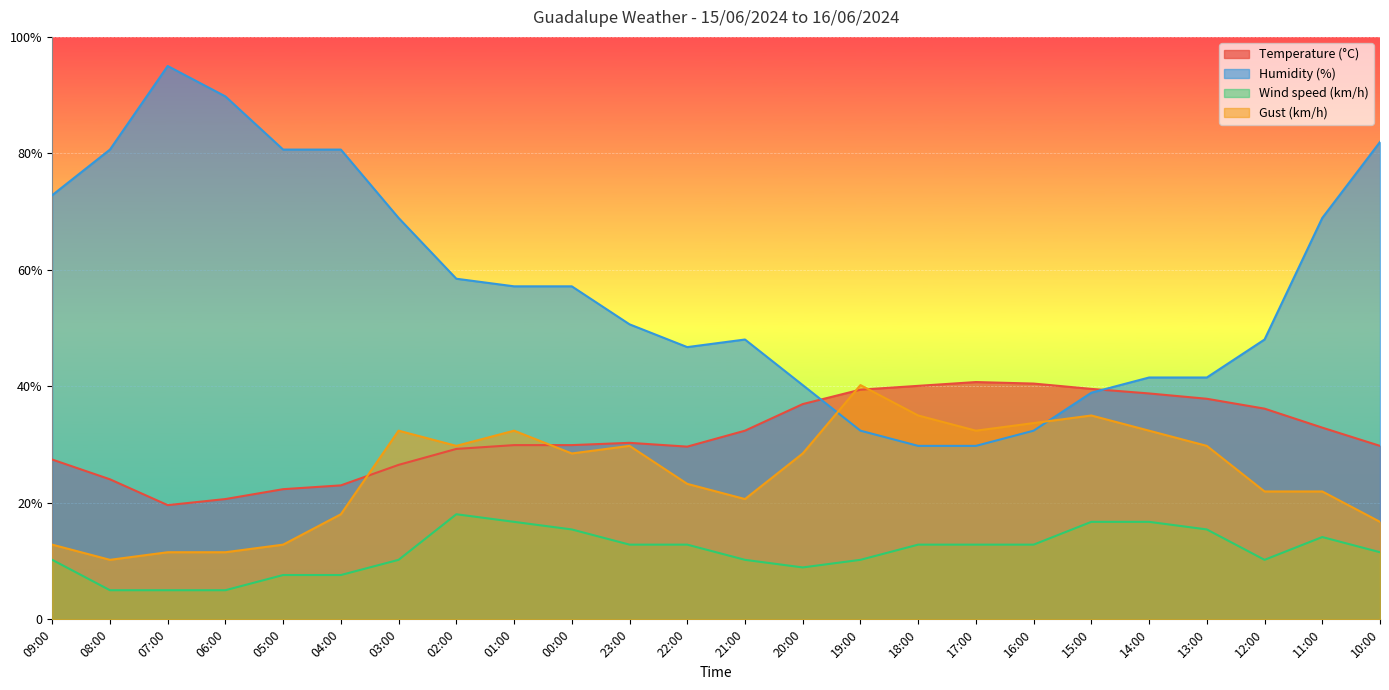

At which category does Wind speed (km/h) reach its first local valley?

20:00